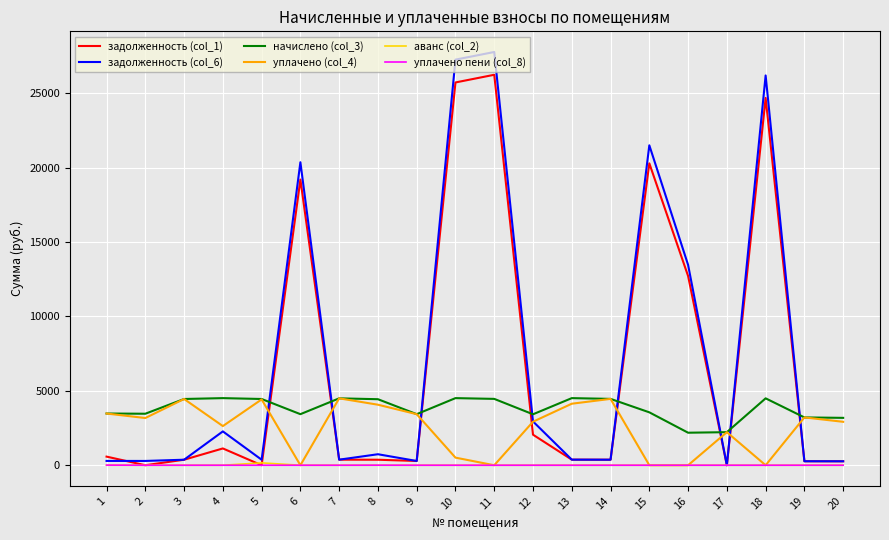

Which series has the largest range (max minus min)?

задолженность (col_6)